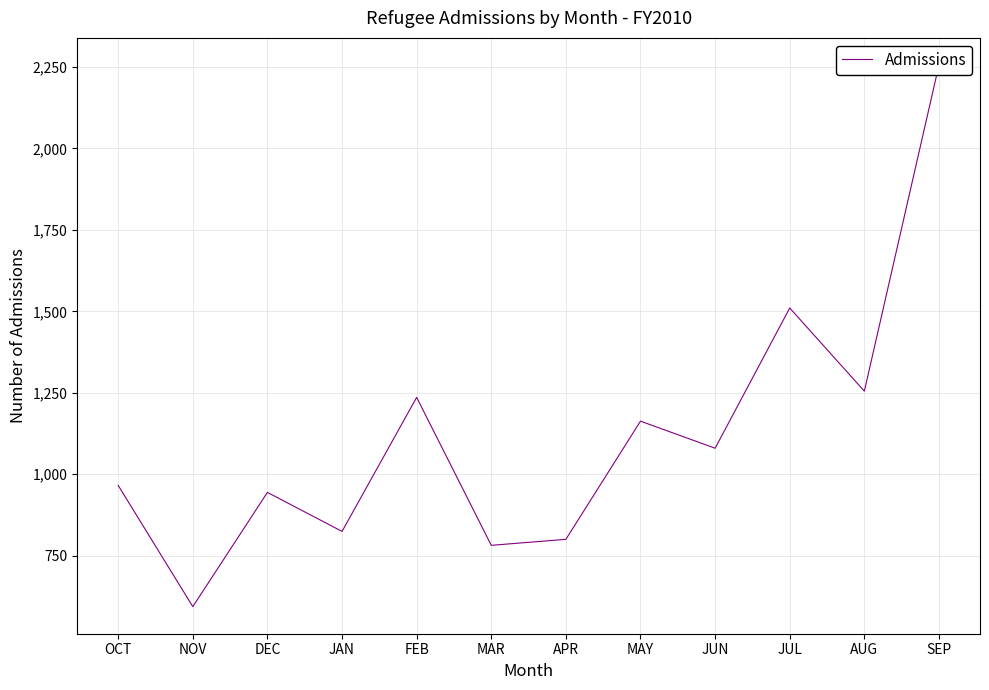

Where is the first local maximum?

DEC